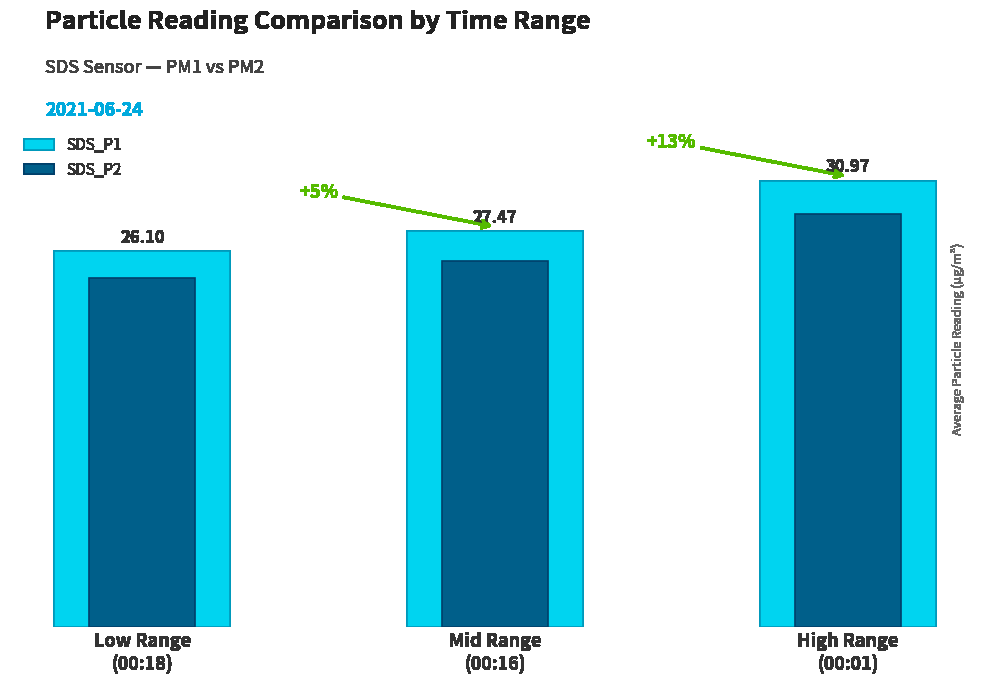

How many groups of bars are there?

3